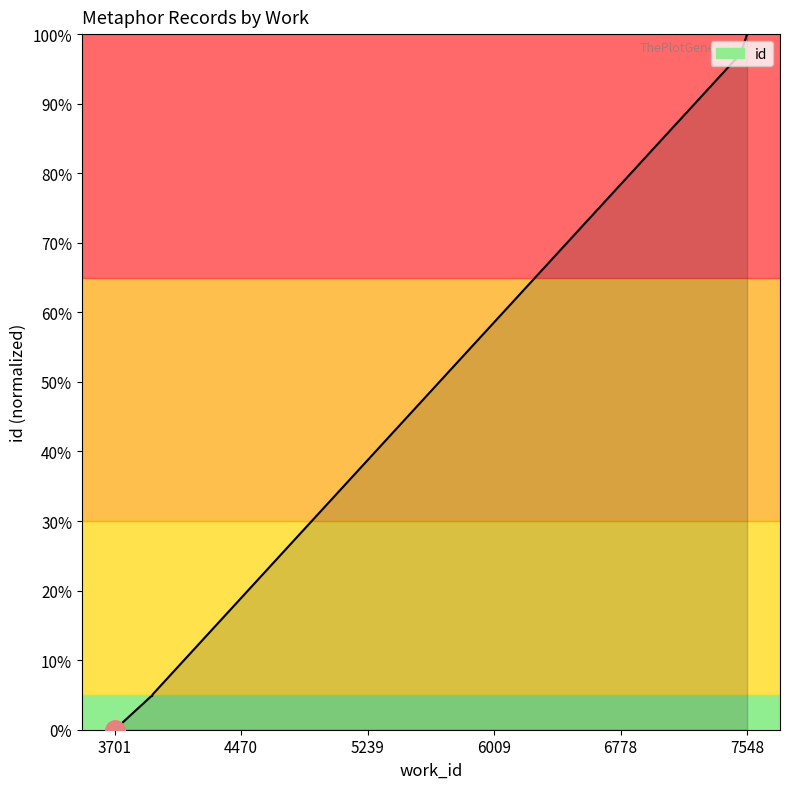

Does the chart display data point markers on the line(s)?

No